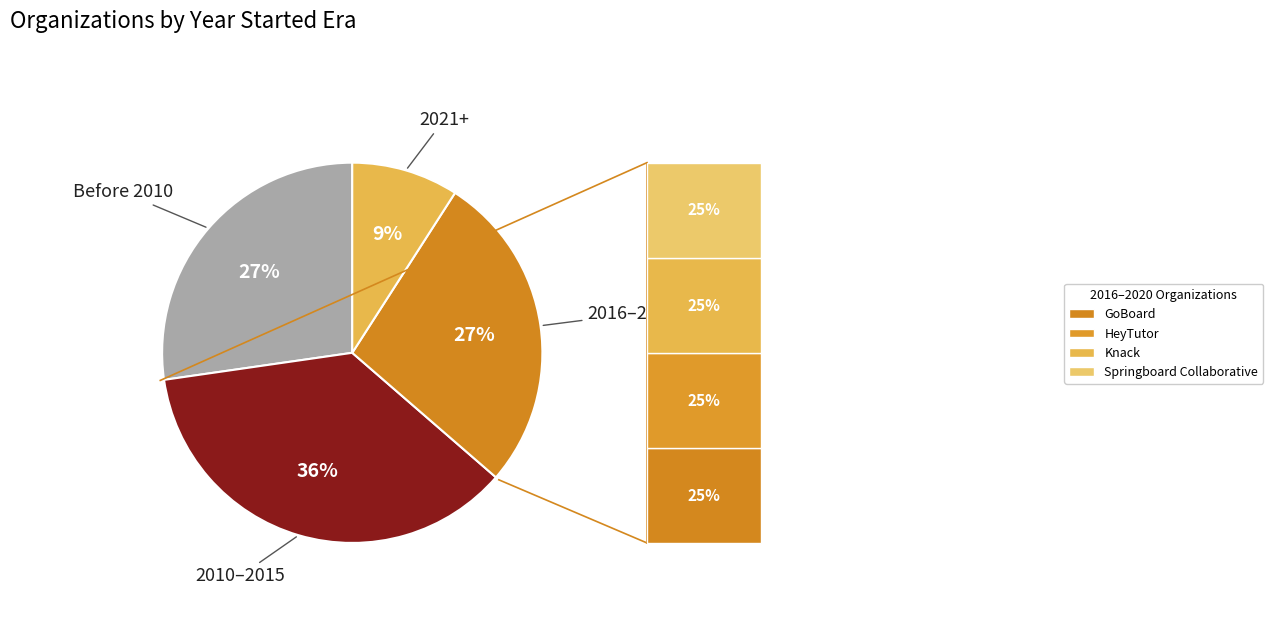

Is there any slice that represents more than half of the pie?

No